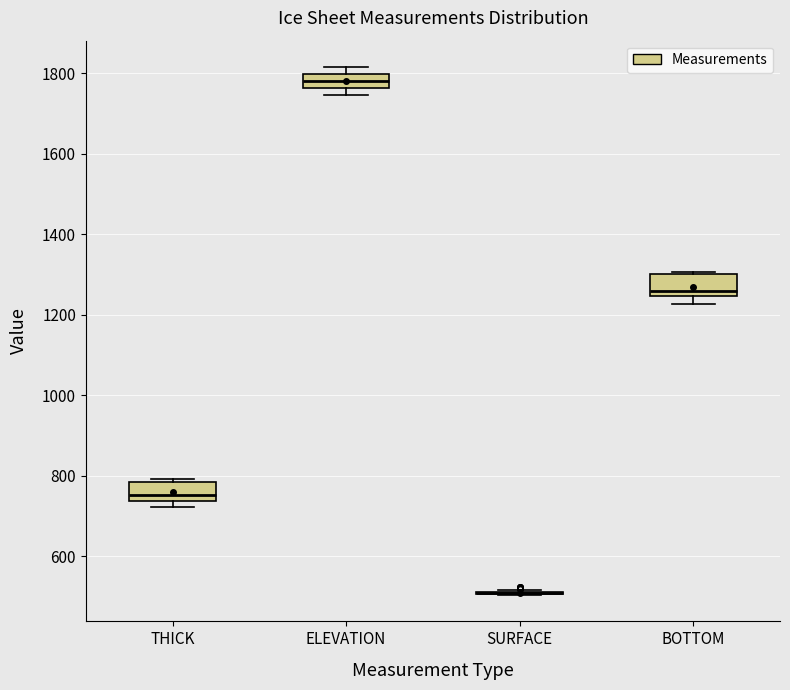

Reading left to right, read every box against the y-axis: the position of its median line, the range the box covers, and the ends of its whiskers. The values are not printed on the chart, so give them approximately, as read against the axis.

THICK: median 760, box 740 to 780, whiskers 720 to 800
ELEVATION: median 1780, box 1760 to 1800, whiskers 1740 to 1820
SURFACE: box collapsed to a line at 500, whiskers 500 to 520
BOTTOM: median 1260, box 1240 to 1300, whiskers 1220 to 1300 (just above the box's upper edge)